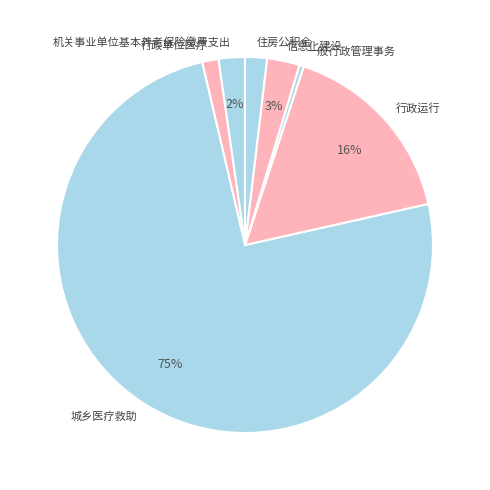

To the nearest percent, what is the average slice percentage?

14%